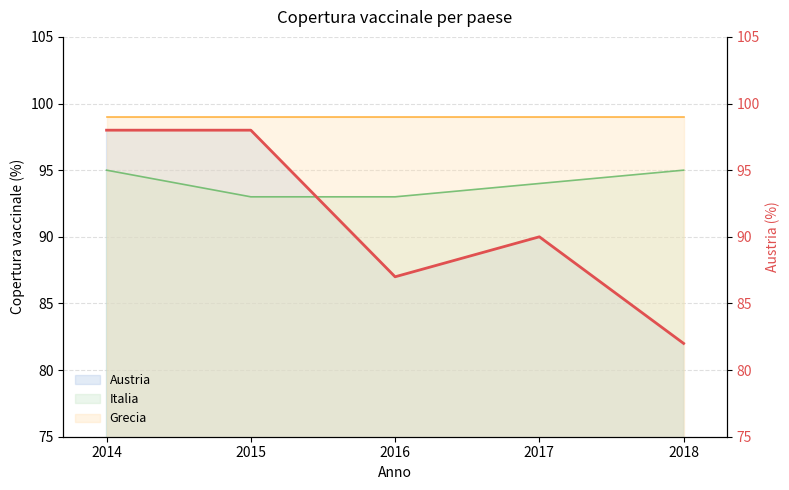

Which category has the lowest value across all series?

2018